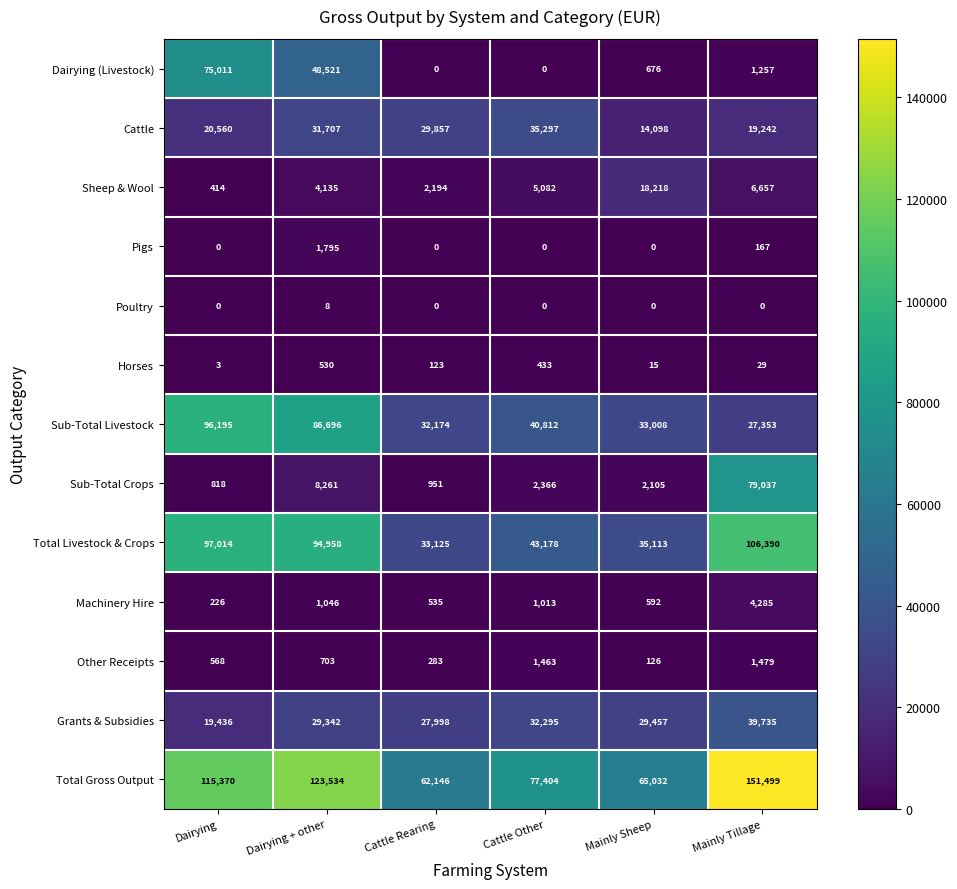

How many distinct data groups are displayed?

13